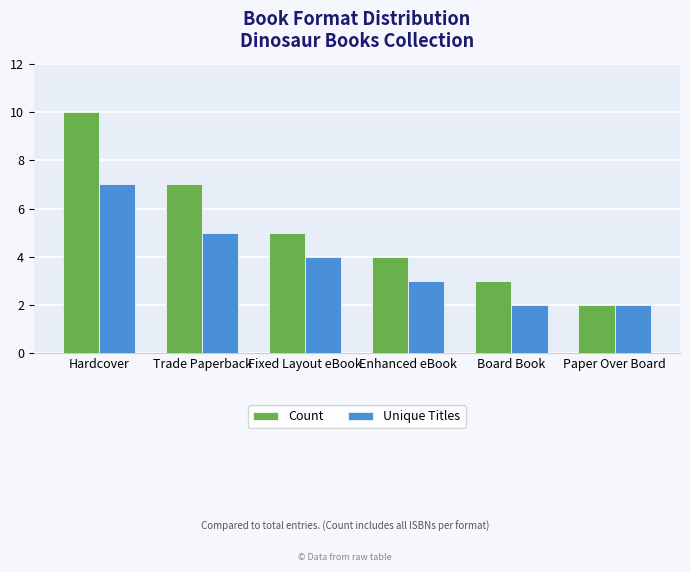

The value of Unique Titles at Trade Paperback is 5. True or false?

True